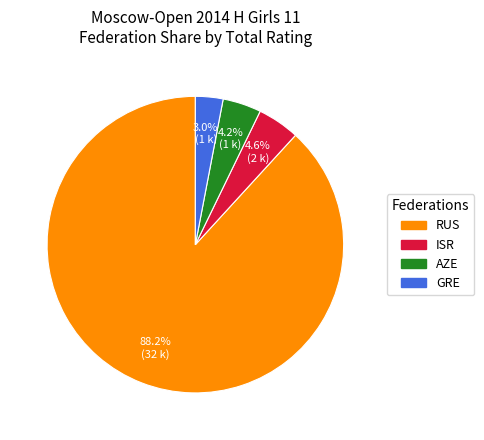

Between ISR and RUS, which is larger?

RUS